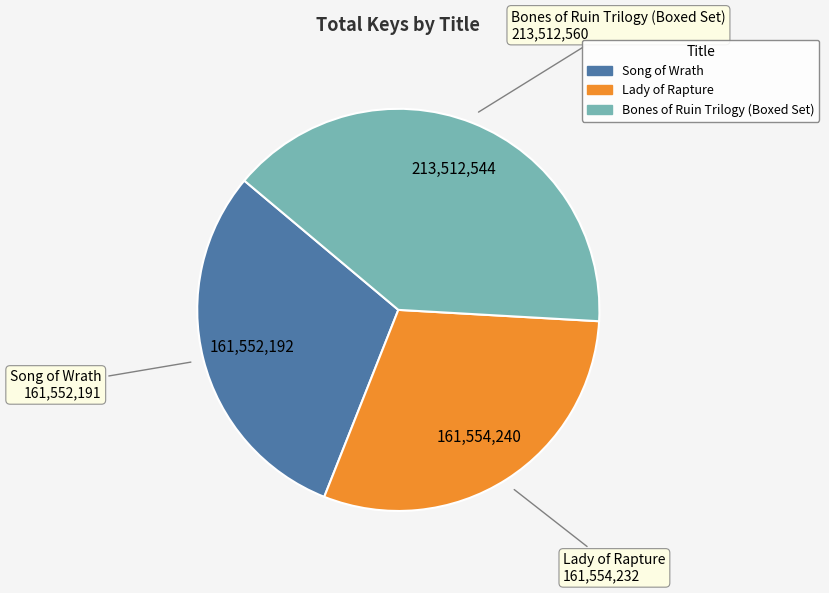

Which category has the biggest portion of the pie?

Bones of Ruin Trilogy (Boxed Set)